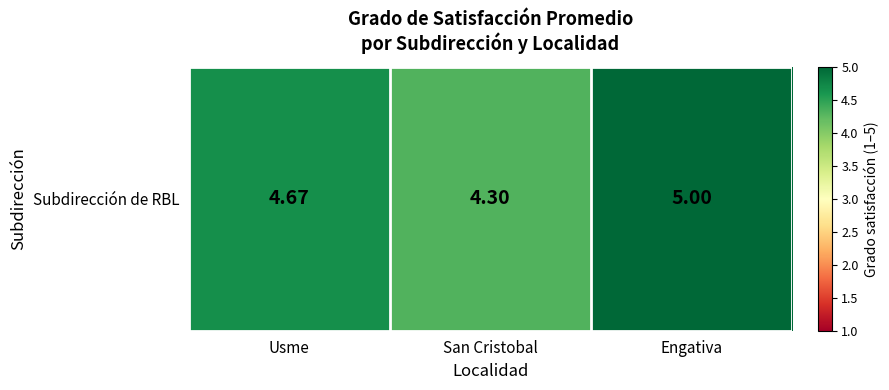

What is the difference between the maximum and minimum values?

0.7